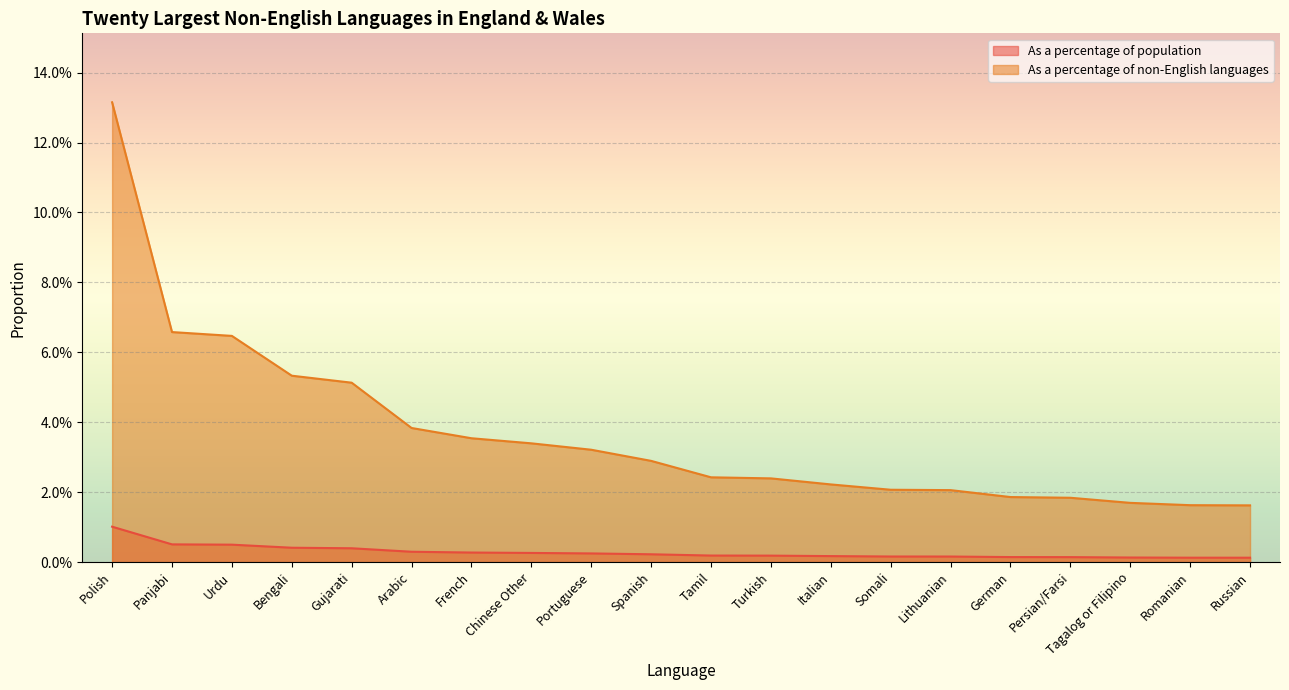

Is the value of As a percentage of non-English languages at German greater than the value of As a percentage of population at Turkish?

Yes